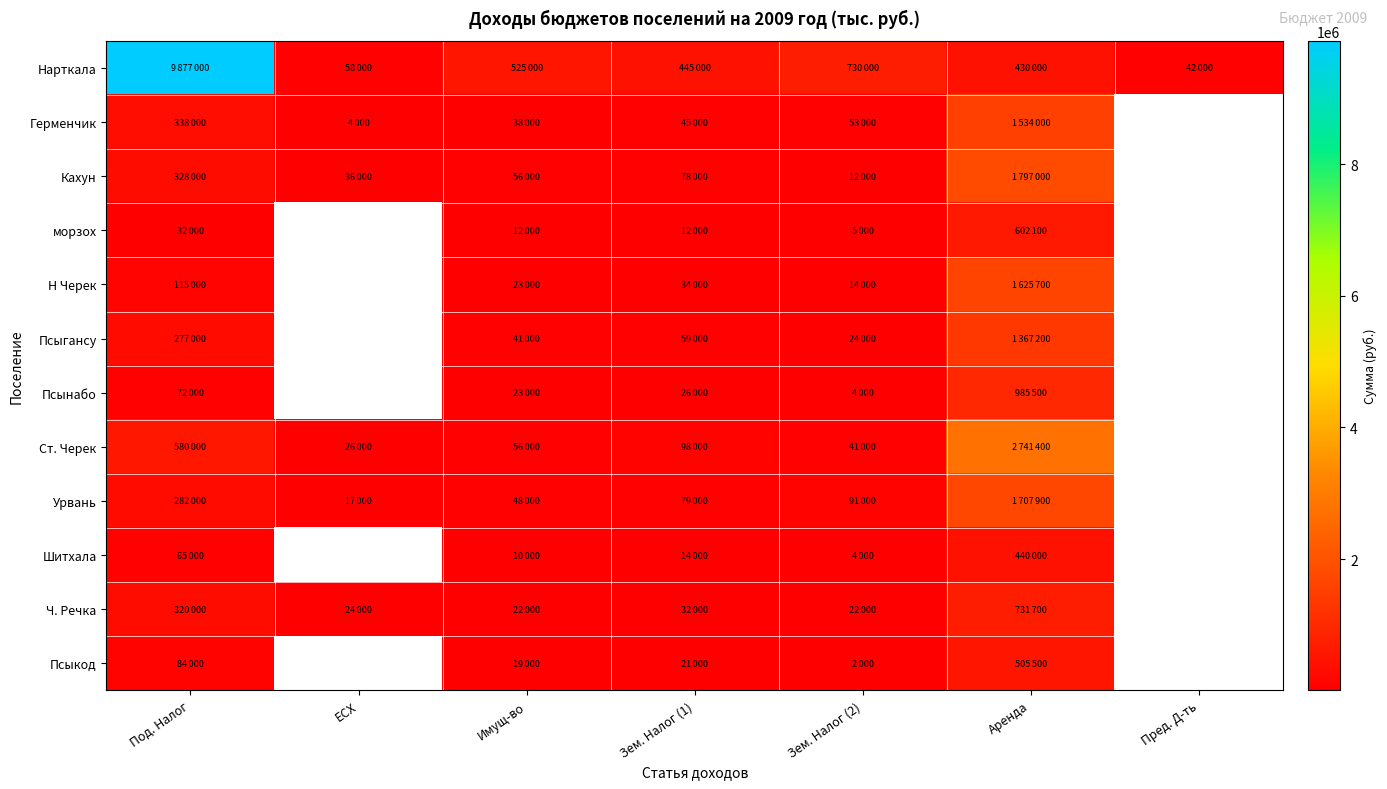

True or false: Герменчик has a value of 1534000.0 at Аренда.

True